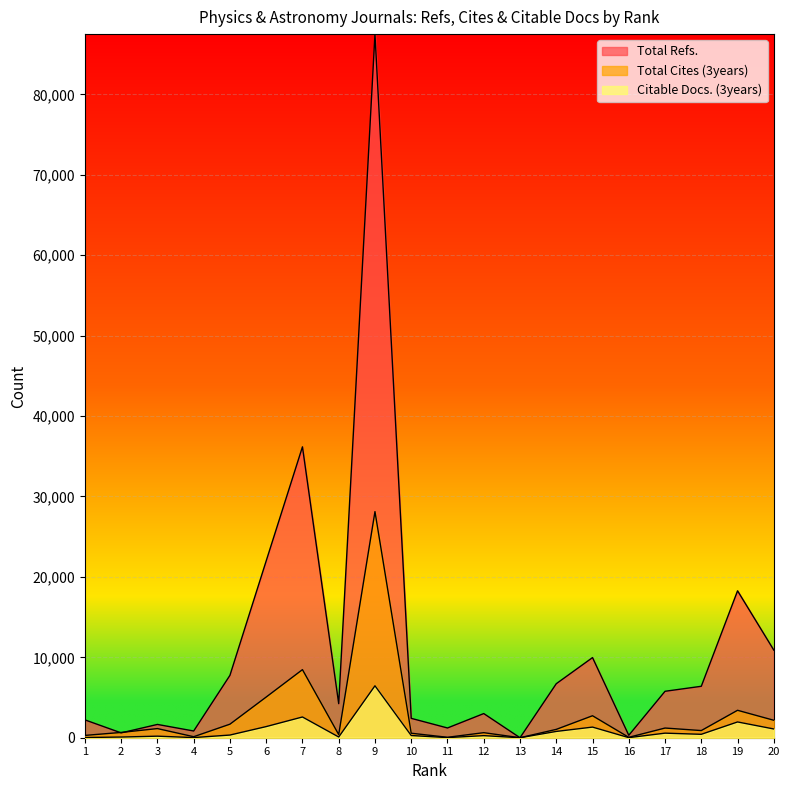

True or false: Total Cites (3years) has more than 0 interior local peaks.

True